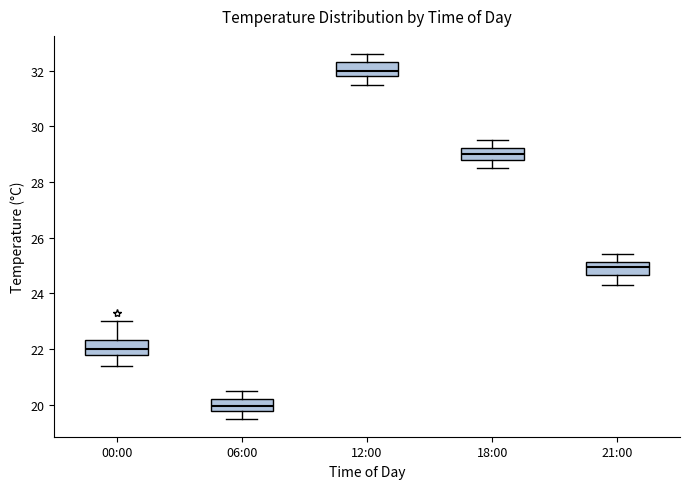

Reading left to right, transcribe this box plot: for each box, give where its median line is, the range the box spans, and where its two whiskers end, as read against the y-axis. The values are not printed on the chart, so give them approximately, as read against the axis.

00:00: median 22.0, box 21.8 to 22.4, whiskers 21.4 to 23.0
06:00: median 20.0, box 19.8 to 20.2, whiskers 19.6 to 20.6
12:00: median 32.0, box 31.8 to 32.4, whiskers 31.6 to 32.6
18:00: median 29.0, box 28.8 to 29.2, whiskers 28.6 to 29.6
21:00: median 25.0, box 24.6 to 25.2, whiskers 24.4 to 25.4